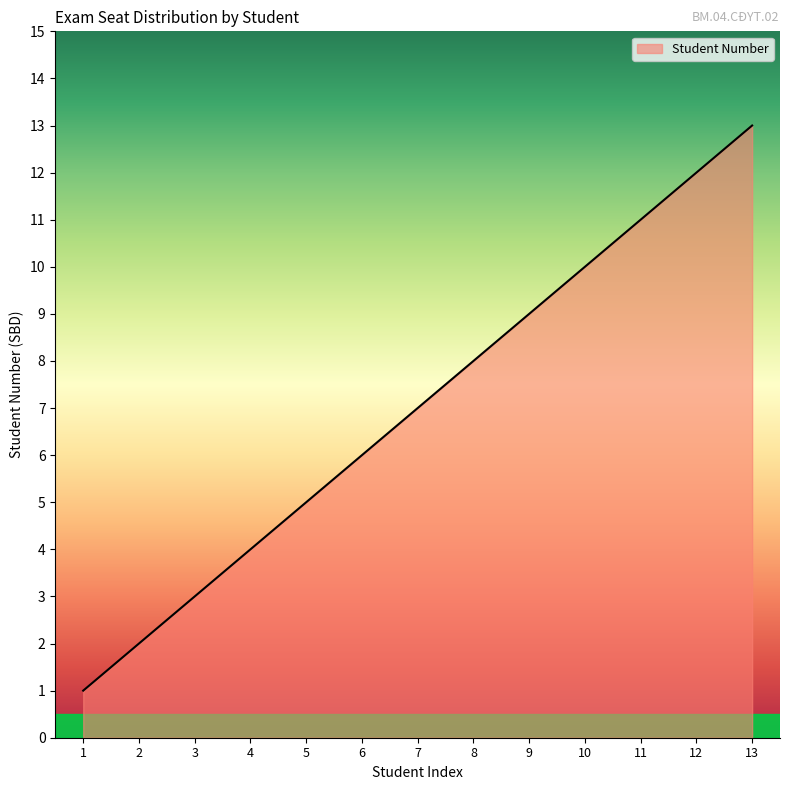

Reading left to right, list all the values displayed in this chart.

1	2	3	4	5	6	7	8	9	10	11	12	13